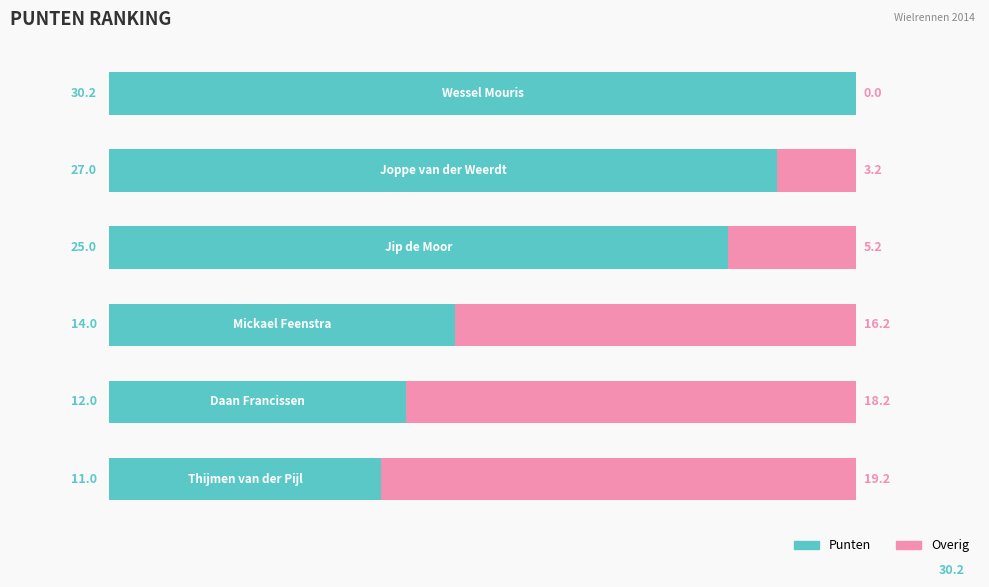

Reading right to left, what are all the values shown in this chart?

Punten: 11.0	12.0	14.0	25.0	27.0	30.2
Overig: 19.2	18.2	16.2	5.2	3.2	0.0